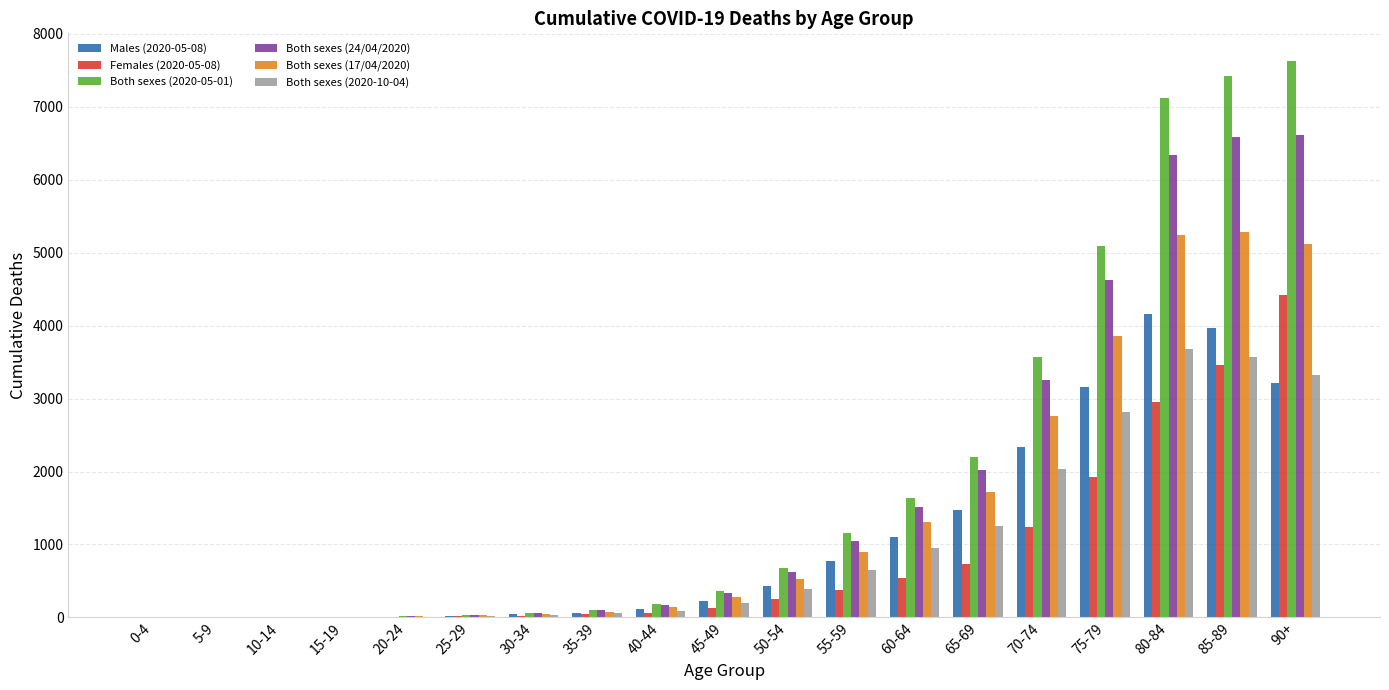

Which category has the highest value across all series?

90+